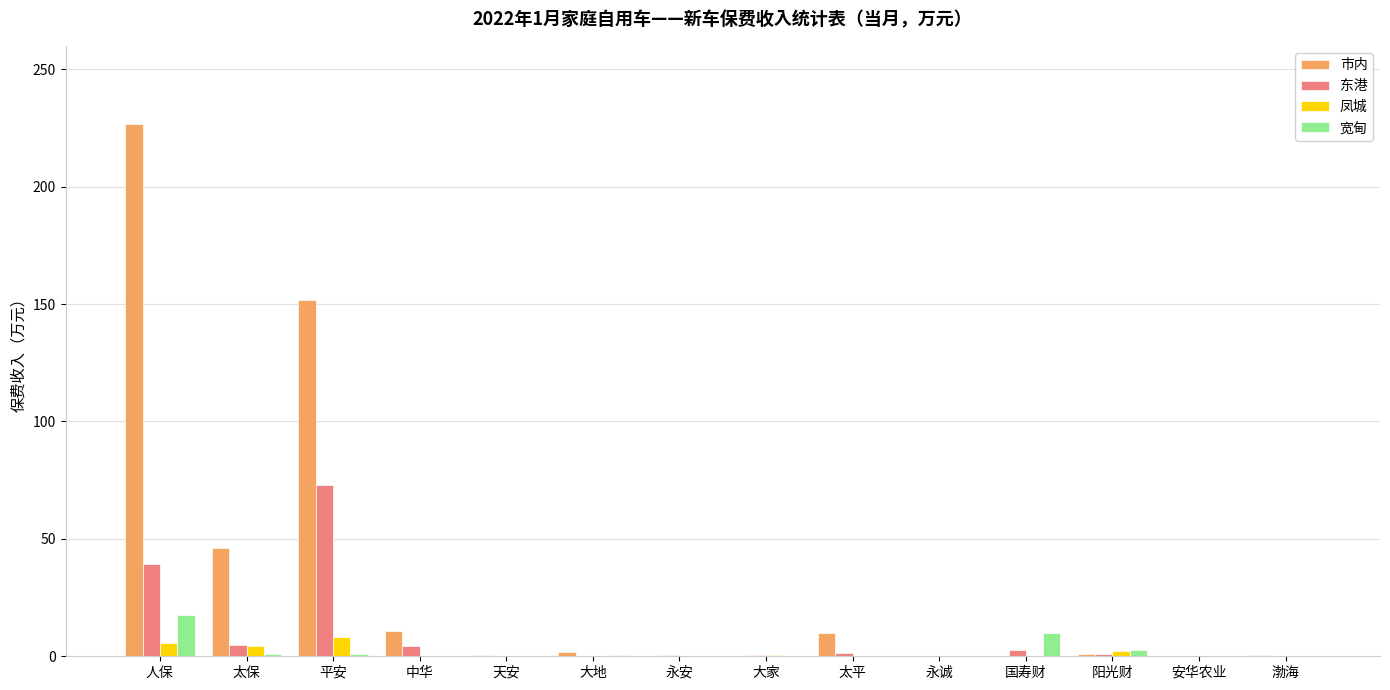

Which series has the largest total across all categories?

市内